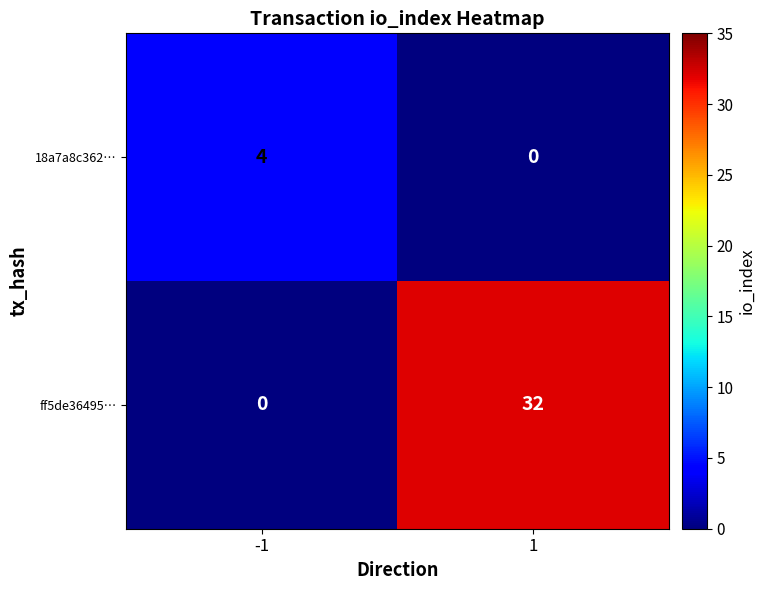

The ff5de36495… series shows 0 at -1. True or false?

True